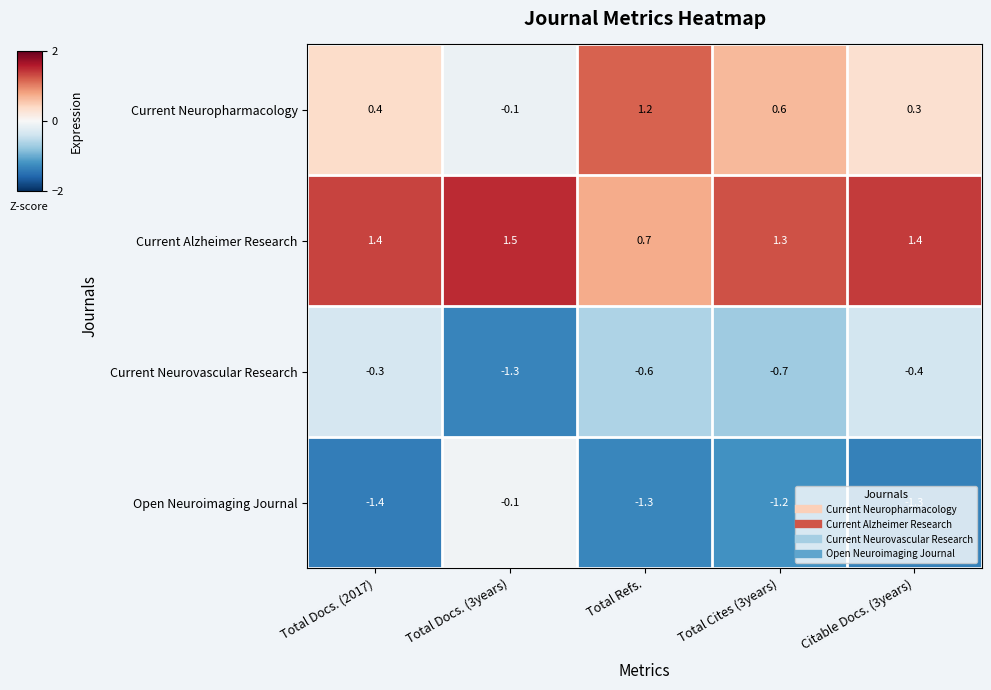

What is the difference between the Current Alzheimer Research values at Total Docs. (3years) and Total Refs.?

0.8